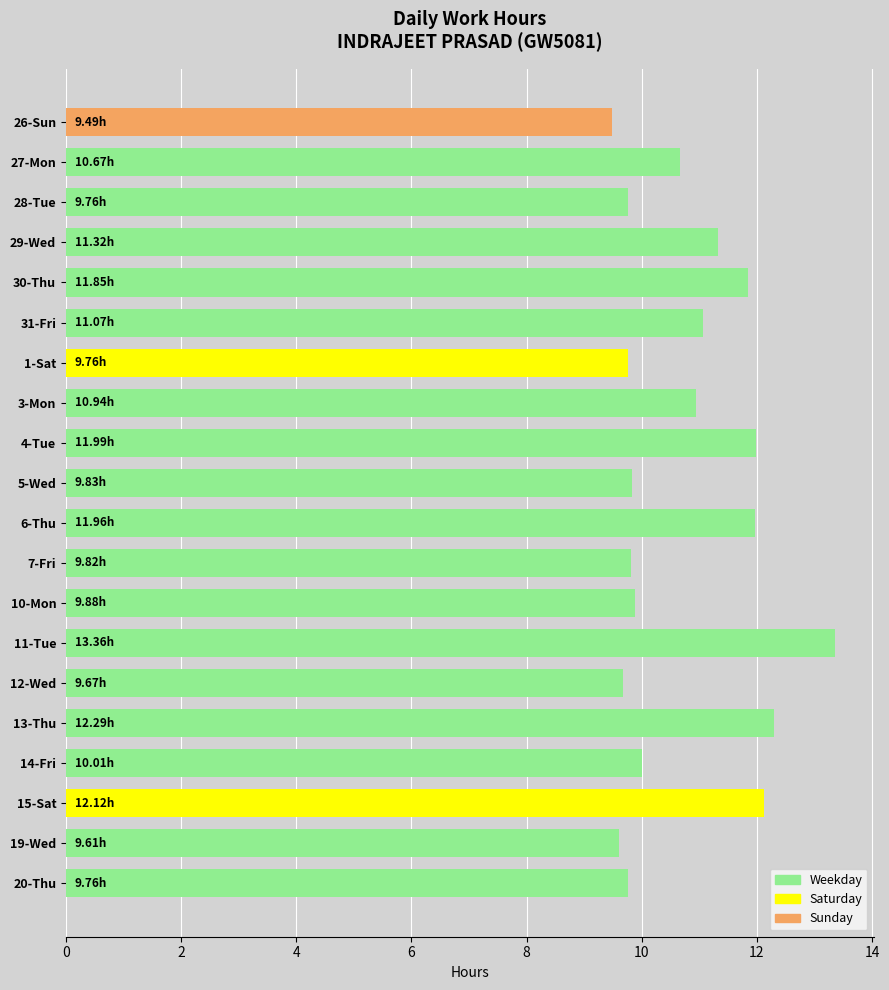

What is the average value?

10.8